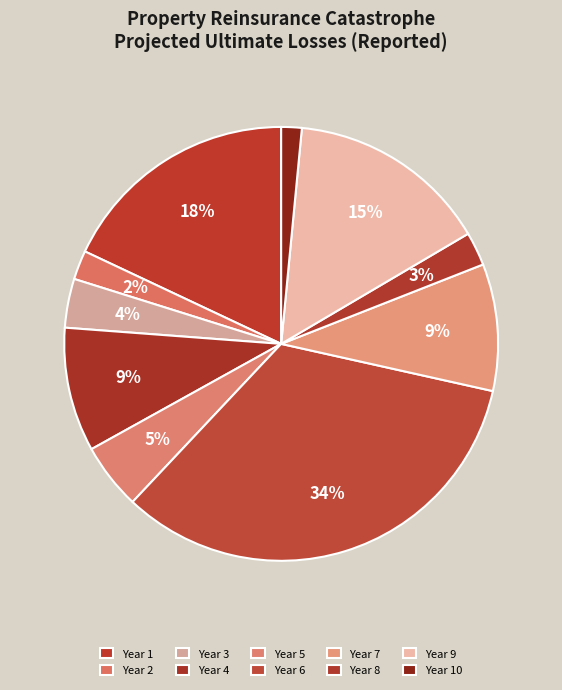

Which category has the smallest portion of the pie?

Year 10